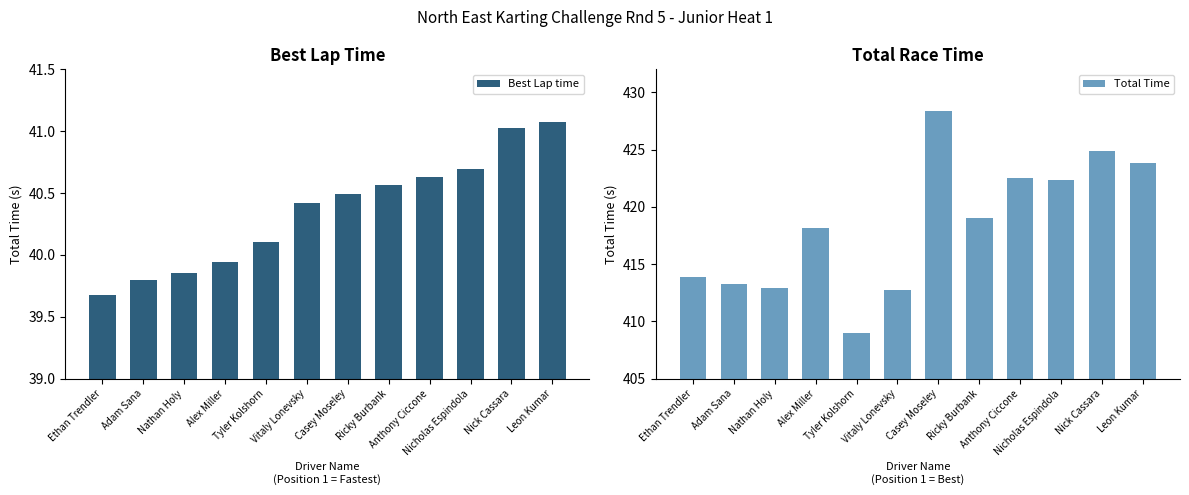

The Best Lap time series shows 39.9 at Nathan Holy. True or false?

True